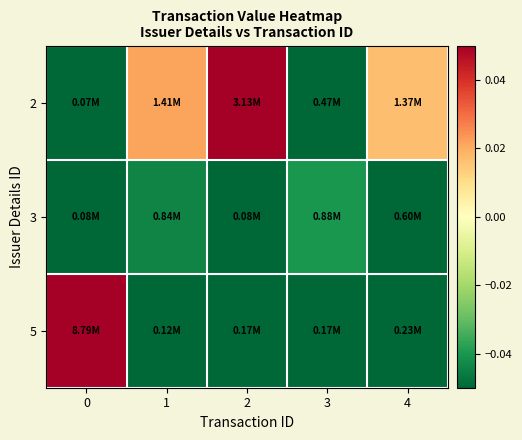

Reading left to right, list all the values displayed in this chart.

2: 0=-0.1	1=0.0	2=0.2	3=-0.1	4=0.0
3: 0=-0.1	1=-0.0	2=-0.1	3=-0.0	4=-0.1
5: 0=0.9	1=-0.1	2=-0.1	3=-0.1	4=-0.1